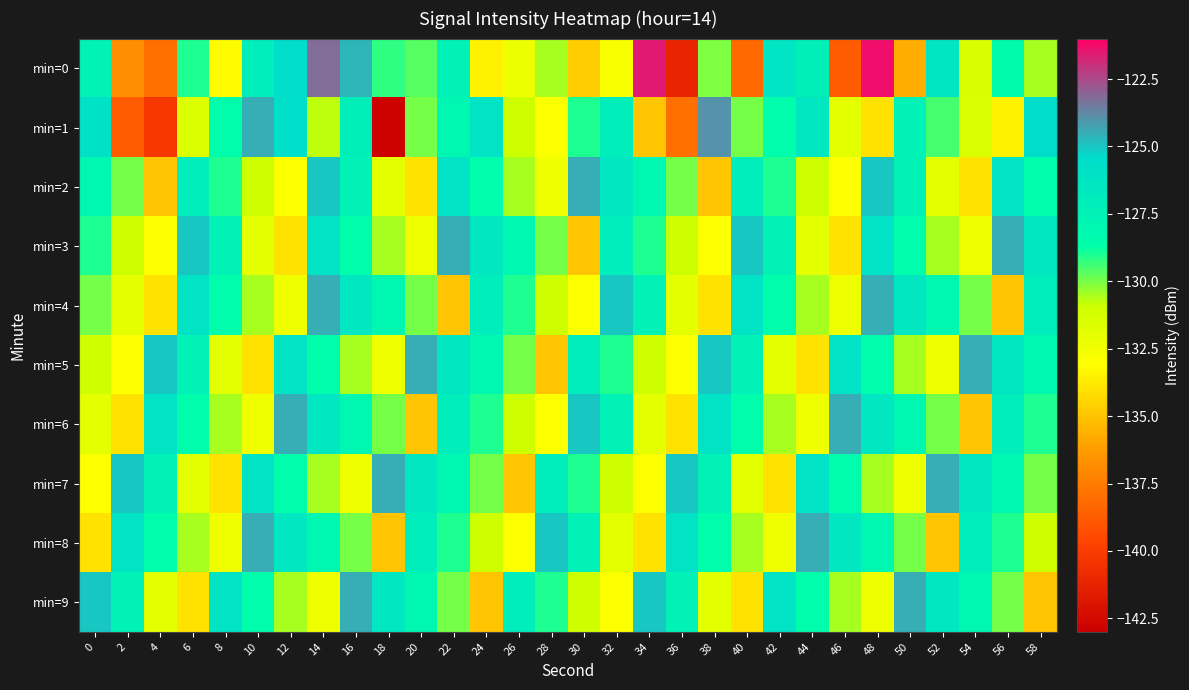

Reading left to right, list all the values displayed in this chart.

min=0: 0=-127.5	2=-136.8	4=-137.9	6=-129.1	8=-133.1	10=-127.2	12=-125.5	14=-123.2	16=-124.7	18=-129.2	20=-129.7	22=-127.5	24=-133.5	26=-132.4	28=-130.5	30=-134.7	32=-132.9	34=-121.6	36=-141.2	38=-130.0	40=-138.2	42=-126.2	44=-127.2	46=-138.7	48=-121.3	50=-135.7	52=-126.4	54=-131.5	56=-128.2	58=-130.5
min=1: 0=-126.0	2=-138.7	4=-140.2	6=-131.6	8=-128.5	10=-124.5	12=-125.7	14=-130.7	16=-127.2	18=-142.9	20=-130.0	22=-128.0	24=-126.0	26=-131.0	28=-133.0	30=-129.0	32=-127.0	34=-135.0	36=-138.0	38=-124.0	40=-130.0	42=-128.5	44=-126.5	46=-132.0	48=-134.0	50=-127.5	52=-129.5	54=-131.5	56=-133.5	58=-125.5
min=2: 0=-128.0	2=-130.0	4=-135.0	6=-127.0	8=-129.0	10=-131.0	12=-133.0	14=-125.0	16=-127.5	18=-132.0	20=-134.0	22=-126.0	24=-128.5	26=-130.5	28=-132.5	30=-124.5	32=-126.5	34=-128.0	36=-130.0	38=-135.0	40=-127.0	42=-129.0	44=-131.0	46=-133.0	48=-125.0	50=-127.5	52=-132.0	54=-134.0	56=-126.0	58=-128.5
min=3: 0=-129.0	2=-131.0	4=-133.0	6=-125.0	8=-127.5	10=-132.0	12=-134.0	14=-126.0	16=-128.5	18=-130.5	20=-132.5	22=-124.5	24=-126.5	26=-128.0	28=-130.0	30=-135.0	32=-127.0	34=-129.0	36=-131.0	38=-133.0	40=-125.0	42=-127.5	44=-132.0	46=-134.0	48=-126.0	50=-128.5	52=-130.5	54=-132.5	56=-124.5	58=-126.5
min=4: 0=-130.0	2=-132.0	4=-134.0	6=-126.0	8=-128.5	10=-130.5	12=-132.5	14=-124.5	16=-126.5	18=-128.0	20=-130.0	22=-135.0	24=-127.0	26=-129.0	28=-131.0	30=-133.0	32=-125.0	34=-127.5	36=-132.0	38=-134.0	40=-126.0	42=-128.5	44=-130.5	46=-132.5	48=-124.5	50=-126.5	52=-128.0	54=-130.0	56=-135.0	58=-127.0
min=5: 0=-131.0	2=-133.0	4=-125.0	6=-127.5	8=-132.0	10=-134.0	12=-126.0	14=-128.5	16=-130.5	18=-132.5	20=-124.5	22=-126.5	24=-128.0	26=-130.0	28=-135.0	30=-127.0	32=-129.0	34=-131.0	36=-133.0	38=-125.0	40=-127.5	42=-132.0	44=-134.0	46=-126.0	48=-128.5	50=-130.5	52=-132.5	54=-124.5	56=-126.5	58=-128.0
min=6: 0=-132.0	2=-134.0	4=-126.0	6=-128.5	8=-130.5	10=-132.5	12=-124.5	14=-126.5	16=-128.0	18=-130.0	20=-135.0	22=-127.0	24=-129.0	26=-131.0	28=-133.0	30=-125.0	32=-127.5	34=-132.0	36=-134.0	38=-126.0	40=-128.5	42=-130.5	44=-132.5	46=-124.5	48=-126.5	50=-128.0	52=-130.0	54=-135.0	56=-127.0	58=-129.0
min=7: 0=-133.0	2=-125.0	4=-127.5	6=-132.0	8=-134.0	10=-126.0	12=-128.5	14=-130.5	16=-132.5	18=-124.5	20=-126.5	22=-128.0	24=-130.0	26=-135.0	28=-127.0	30=-129.0	32=-131.0	34=-133.0	36=-125.0	38=-127.5	40=-132.0	42=-134.0	44=-126.0	46=-128.5	48=-130.5	50=-132.5	52=-124.5	54=-126.5	56=-128.0	58=-130.0
min=8: 0=-134.0	2=-126.0	4=-128.5	6=-130.5	8=-132.5	10=-124.5	12=-126.5	14=-128.0	16=-130.0	18=-135.0	20=-127.0	22=-129.0	24=-131.0	26=-133.0	28=-125.0	30=-127.5	32=-132.0	34=-134.0	36=-126.0	38=-128.5	40=-130.5	42=-132.5	44=-124.5	46=-126.5	48=-128.0	50=-130.0	52=-135.0	54=-127.0	56=-129.0	58=-131.0
min=9: 0=-125.0	2=-127.5	4=-132.0	6=-134.0	8=-126.0	10=-128.5	12=-130.5	14=-132.5	16=-124.5	18=-126.5	20=-128.0	22=-130.0	24=-135.0	26=-127.0	28=-129.0	30=-131.0	32=-133.0	34=-125.0	36=-127.5	38=-132.0	40=-134.0	42=-126.0	44=-128.5	46=-130.5	48=-132.5	50=-124.5	52=-126.5	54=-128.0	56=-130.0	58=-135.0